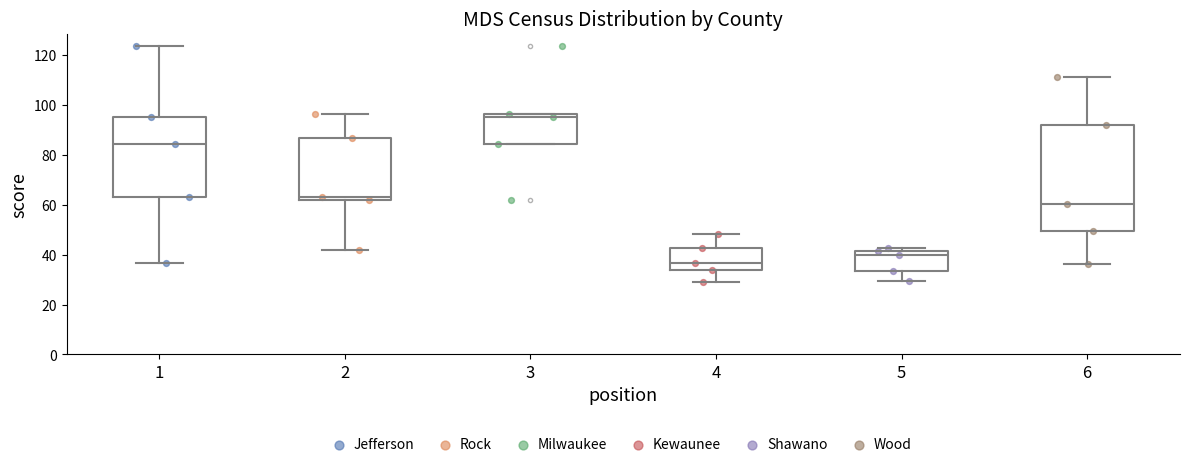

Reading left to right, read every box against the y-axis: the position of its median line, the range the box covers, and the ends of its whiskers. The values are not printed on the chart, so give them approximately, as read against the axis.

1: median 84, box 64 to 96, whiskers 36 to 124
2: median 64, box 62 to 86, whiskers 42 to 96
3: median 96 (just below the box's upper edge), box 84 to 96, whiskers 84 to 96
4: median 36, box 34 to 42, whiskers 30 to 48
5: median 40, box 34 to 42, whiskers 30 to 42 (just above the box's upper edge)
6: median 60, box 50 to 92, whiskers 36 to 112